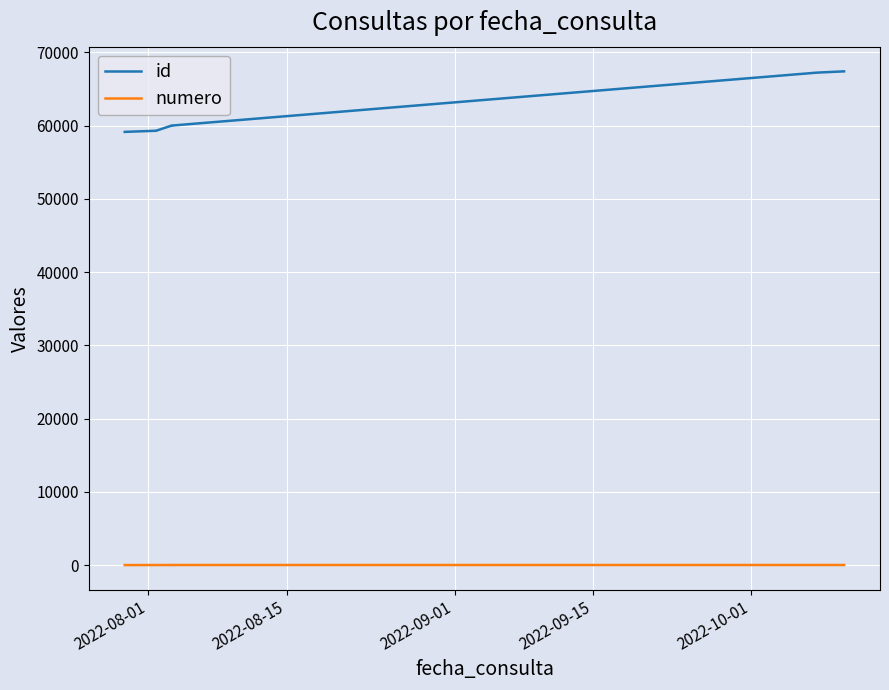

Which series has the widest spread of values?

id